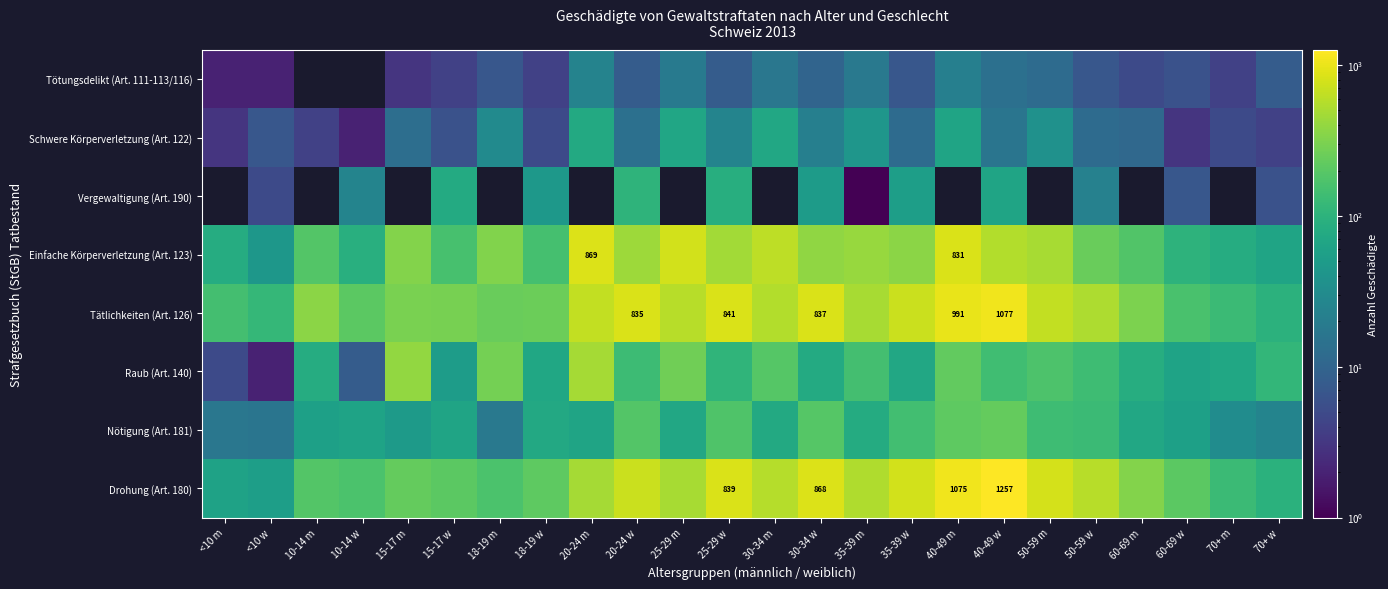

What is the total value across all series at 70+ w?

413